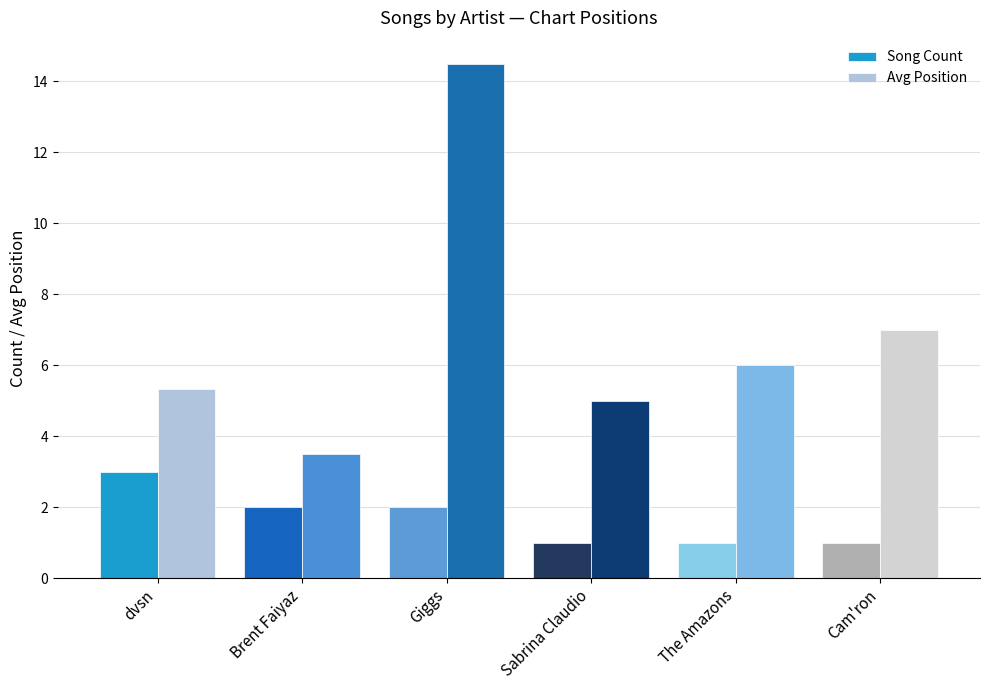

What is the spread (max minus min) of values at Cam'ron?

6.0